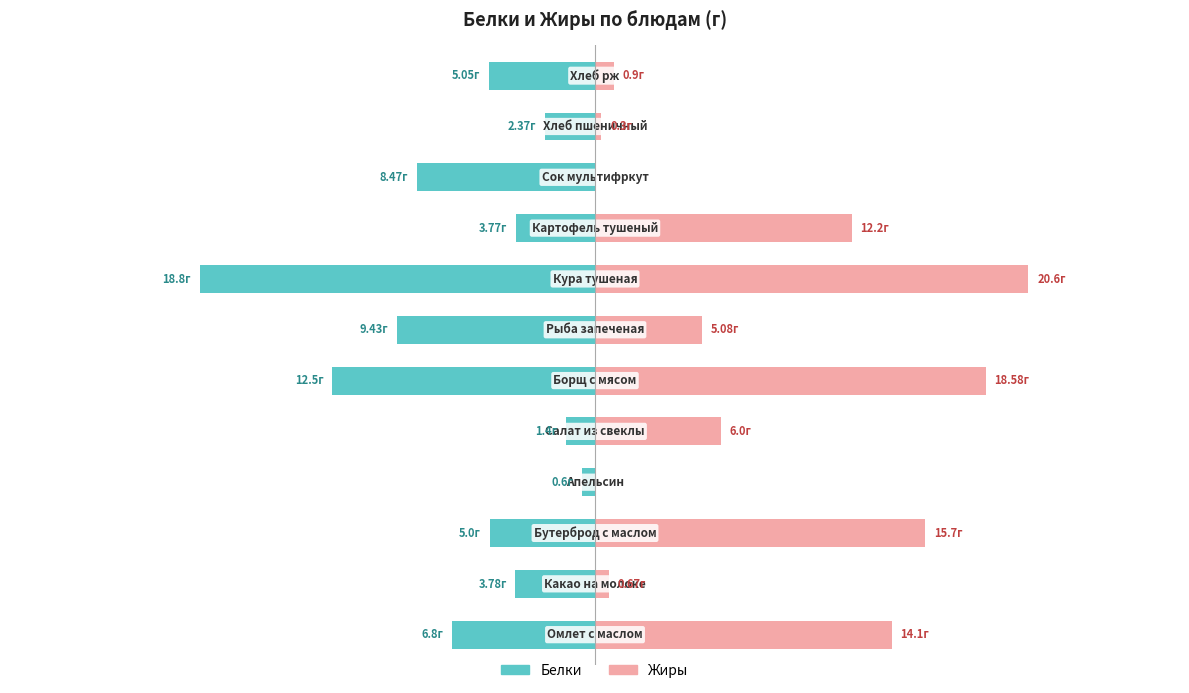

Is the value of Жиры at 0 greater than the value of Белки at 11?

Yes